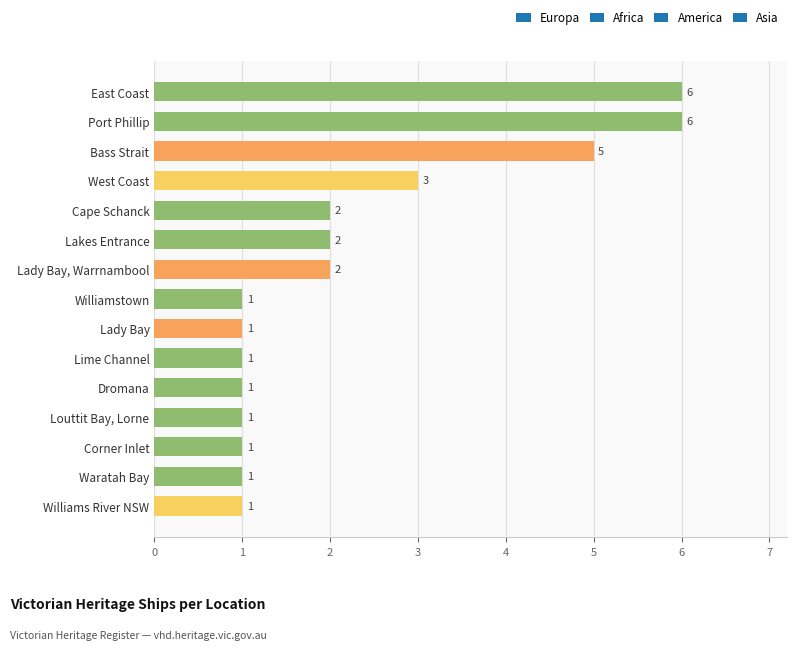

What is the difference between the maximum and second lowest values?

5